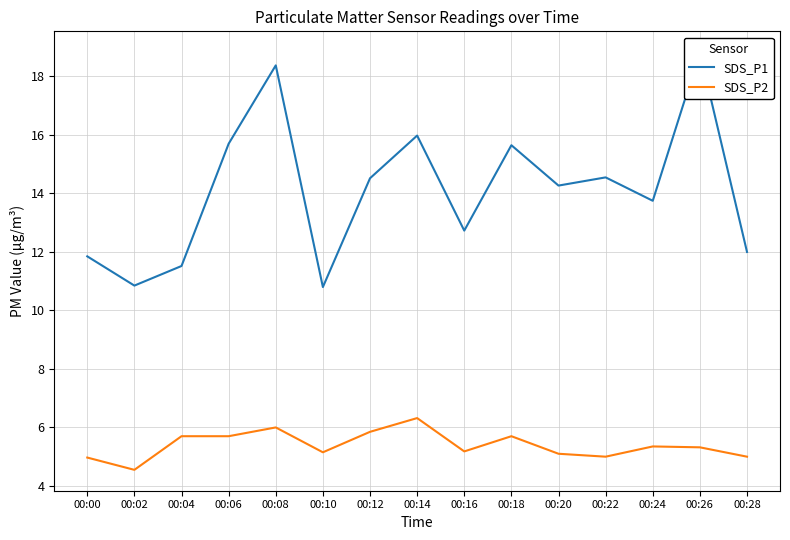

What is the approximate value of SDS_P2 at 00:12?

5.8